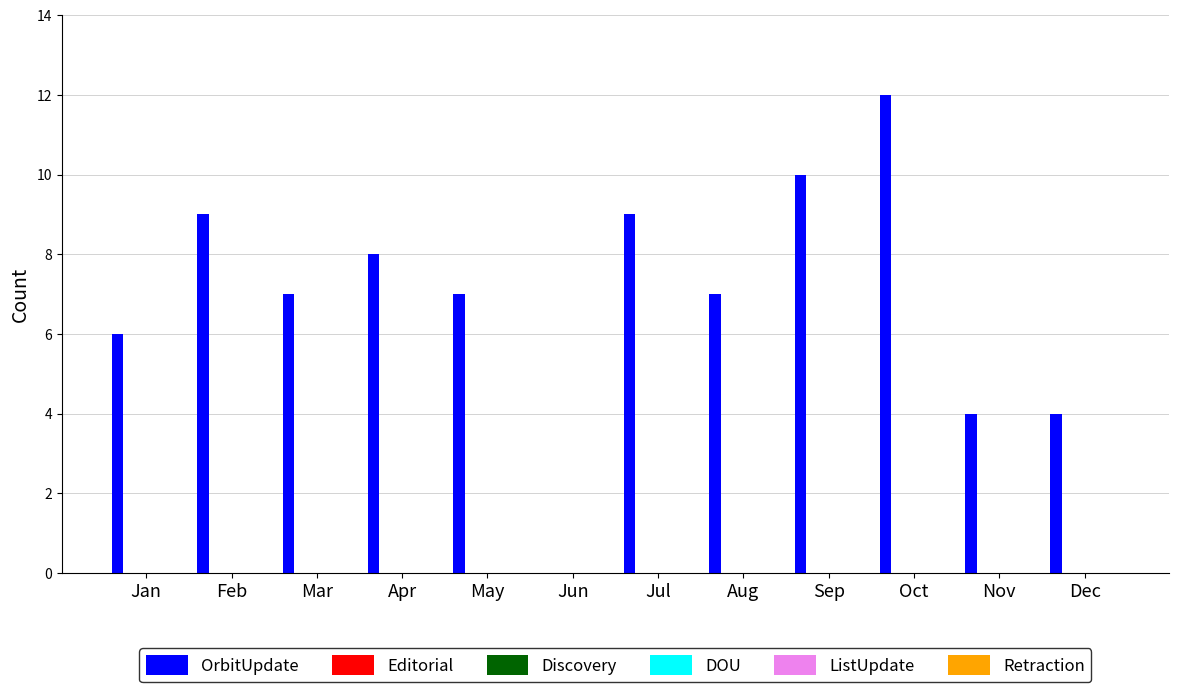

What is the greatest value displayed?

12